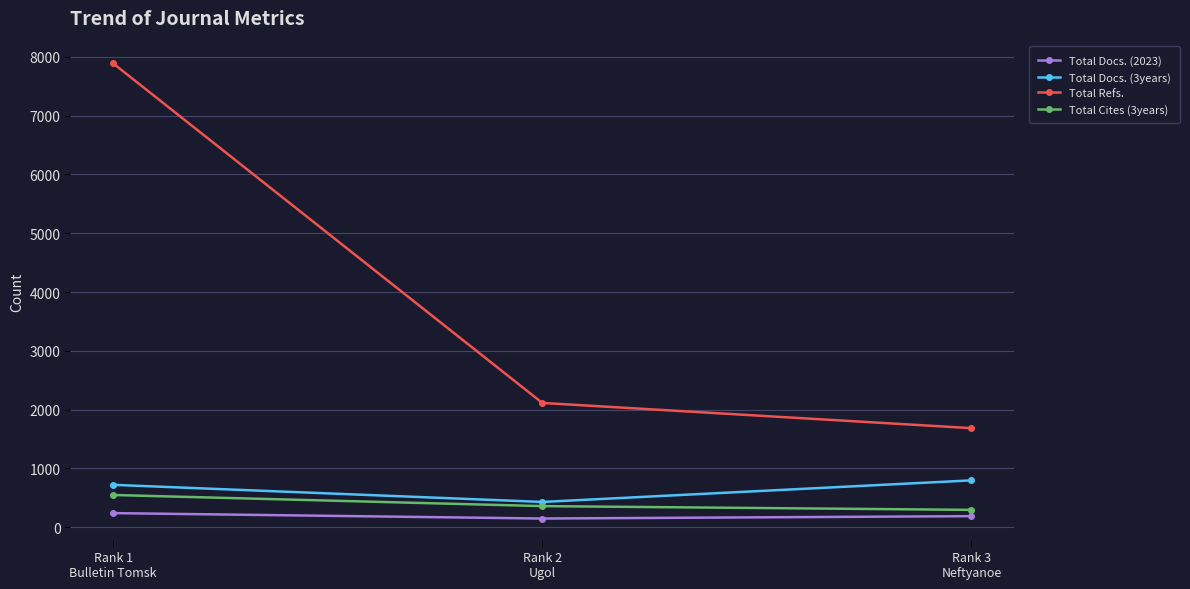

Where does the Total Refs. series first go above 2114?

Rank 1
Bulletin Tomsk